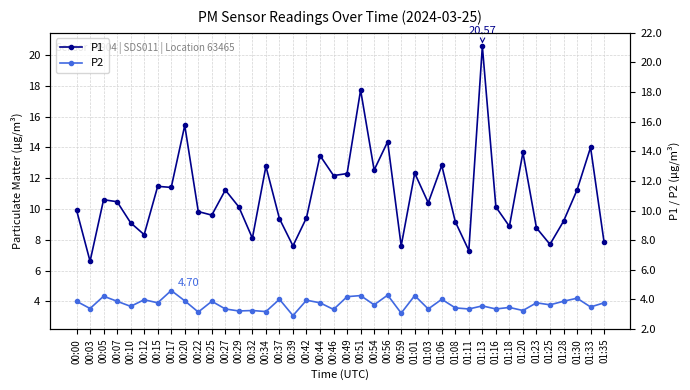

True or false: P2 and P1 intersect in this chart.

False